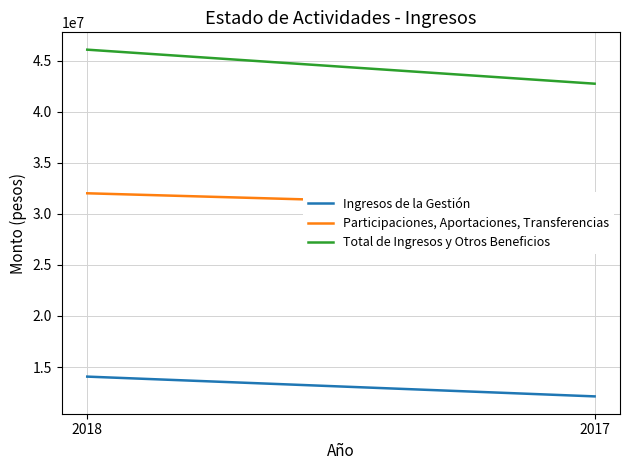

Which series has the largest range (max minus min)?

Total de Ingresos y Otros Beneficios